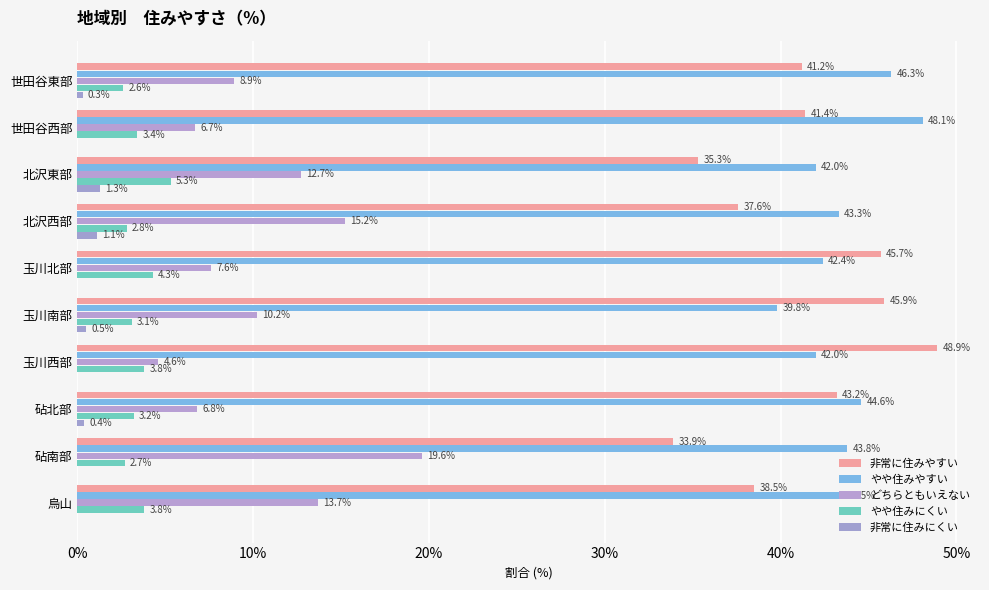

What is the difference between the second highest and second lowest values in the 非常に住みやすい series?

10.6